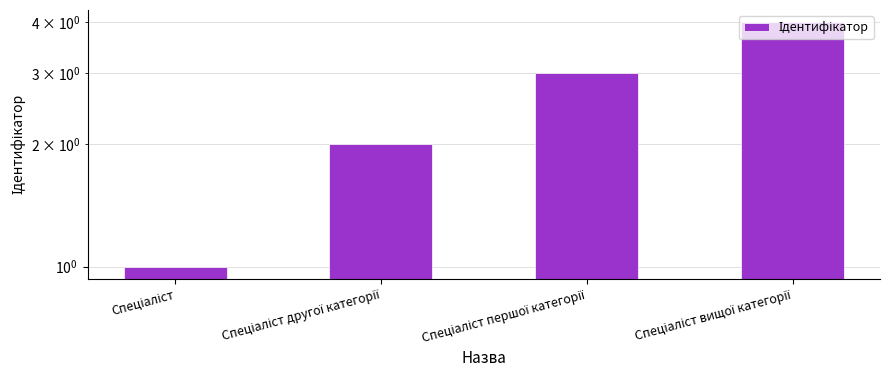

Which has a higher value, Спеціаліст вищої категорії or Спеціаліст першої категорії?

Спеціаліст вищої категорії